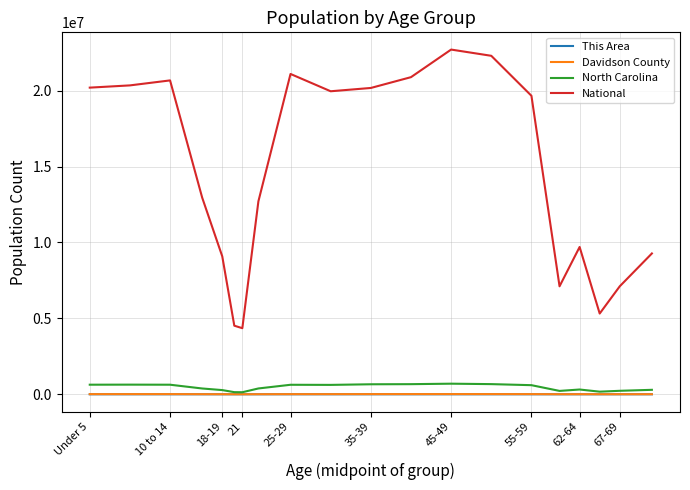

True or false: National and Davidson County intersect in this chart.

False